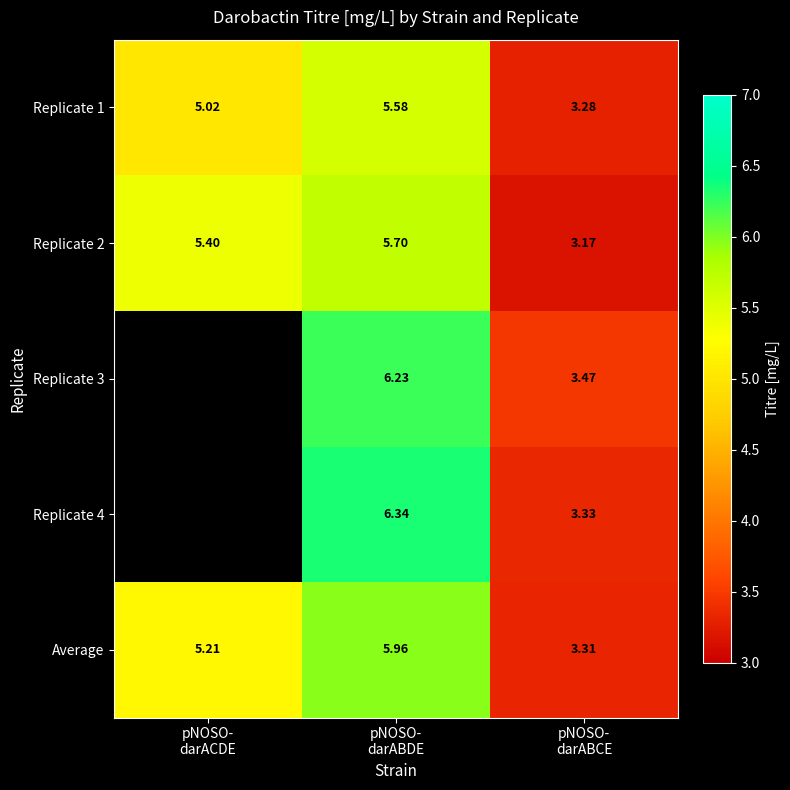

The Replicate 1 series shows 5.6 at pNOSO- darABDE. True or false?

True